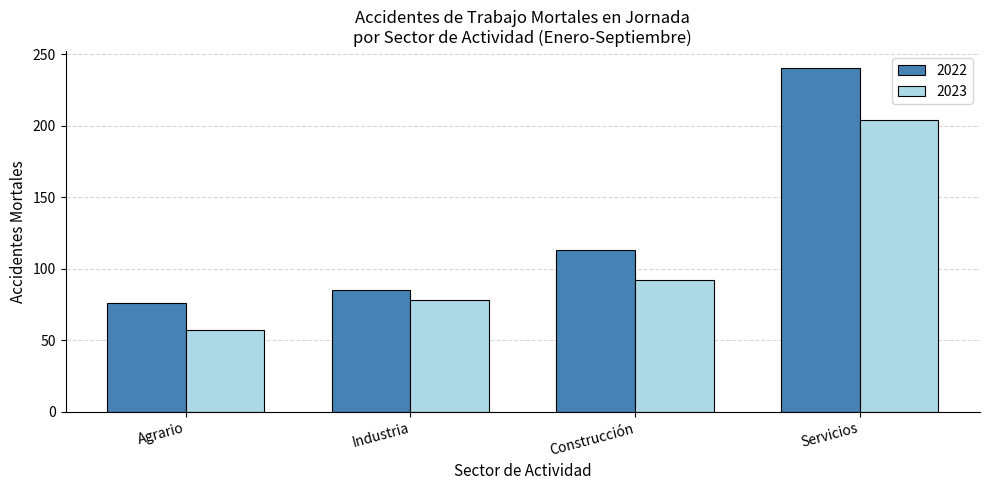

True or false: 2022 has a value of 184 at Construcción.

False